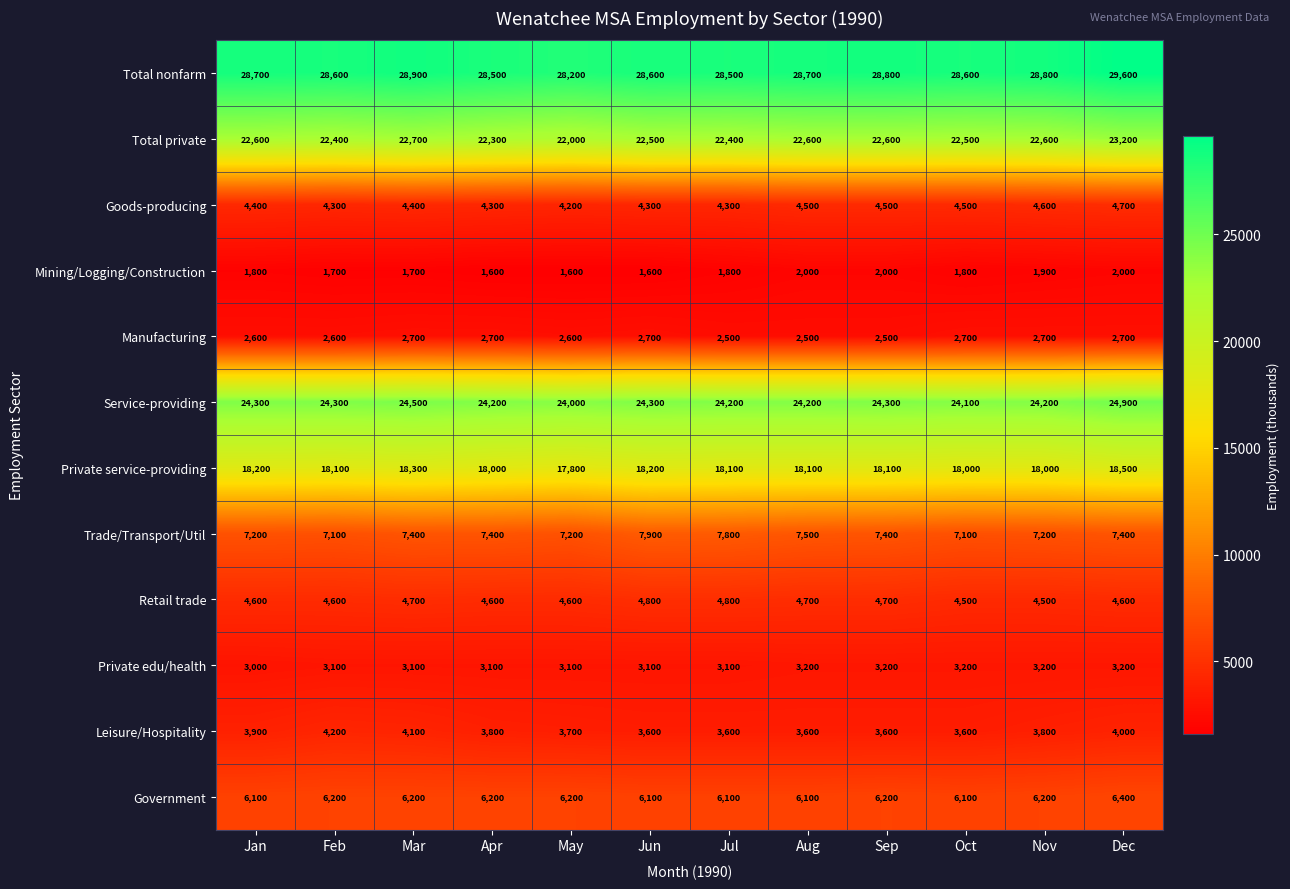

What is the spread (max minus min) of values at Jul?

26700